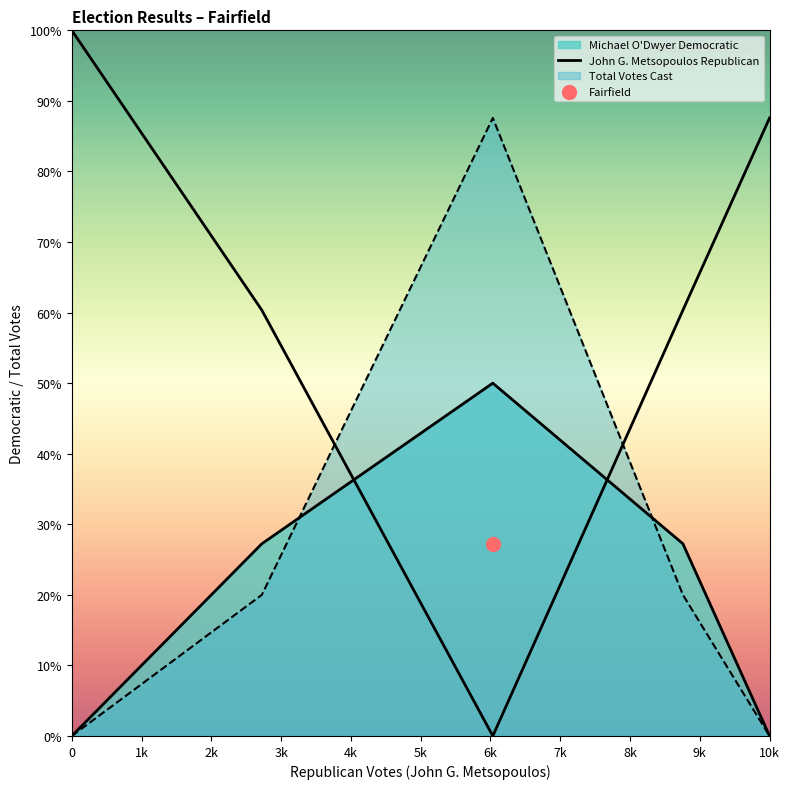

Between 2k and 4k, which is larger?

4k